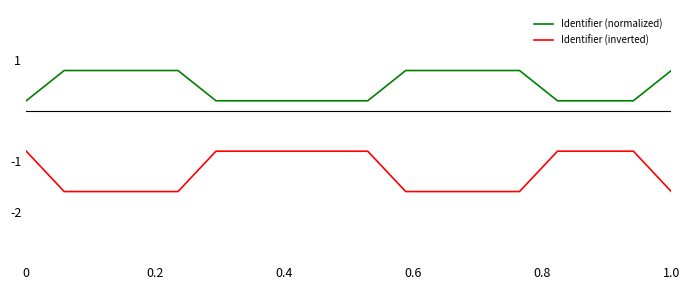

Which series has the largest range (max minus min)?

Identifier (inverted)